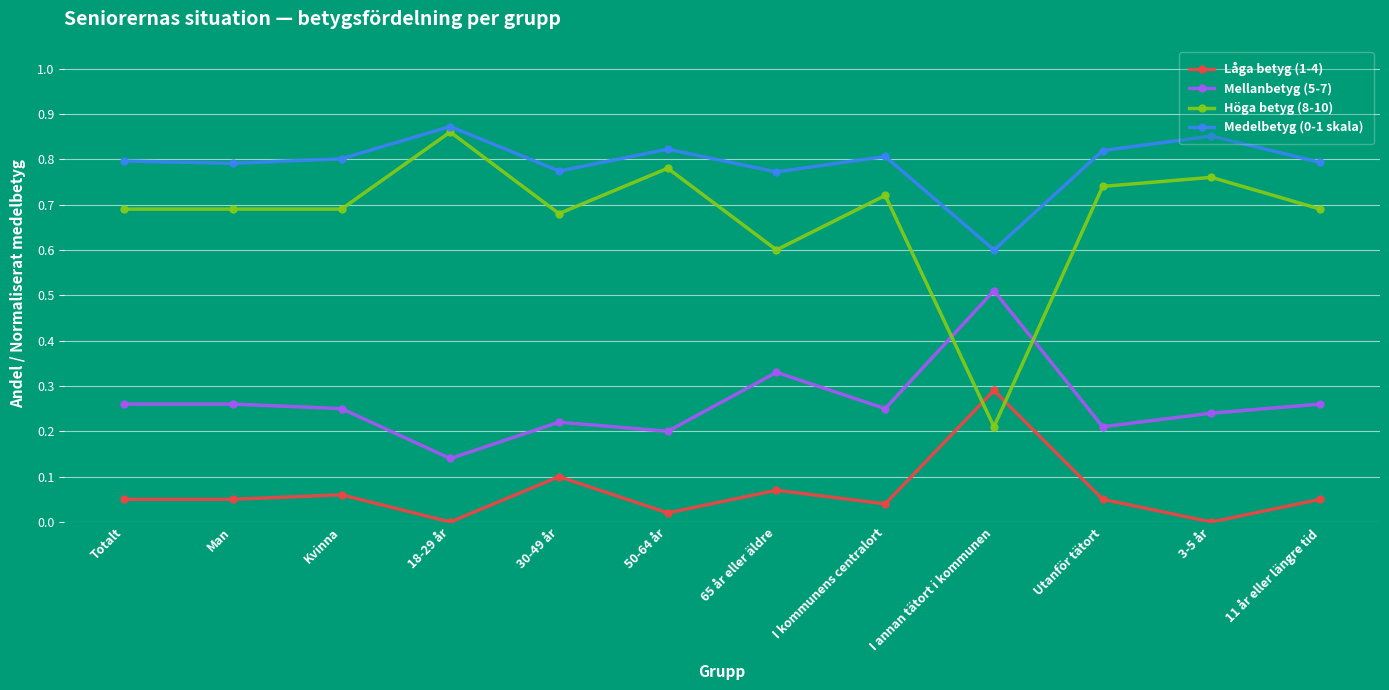

What is the label of the 4th point from the left?

18-29 år